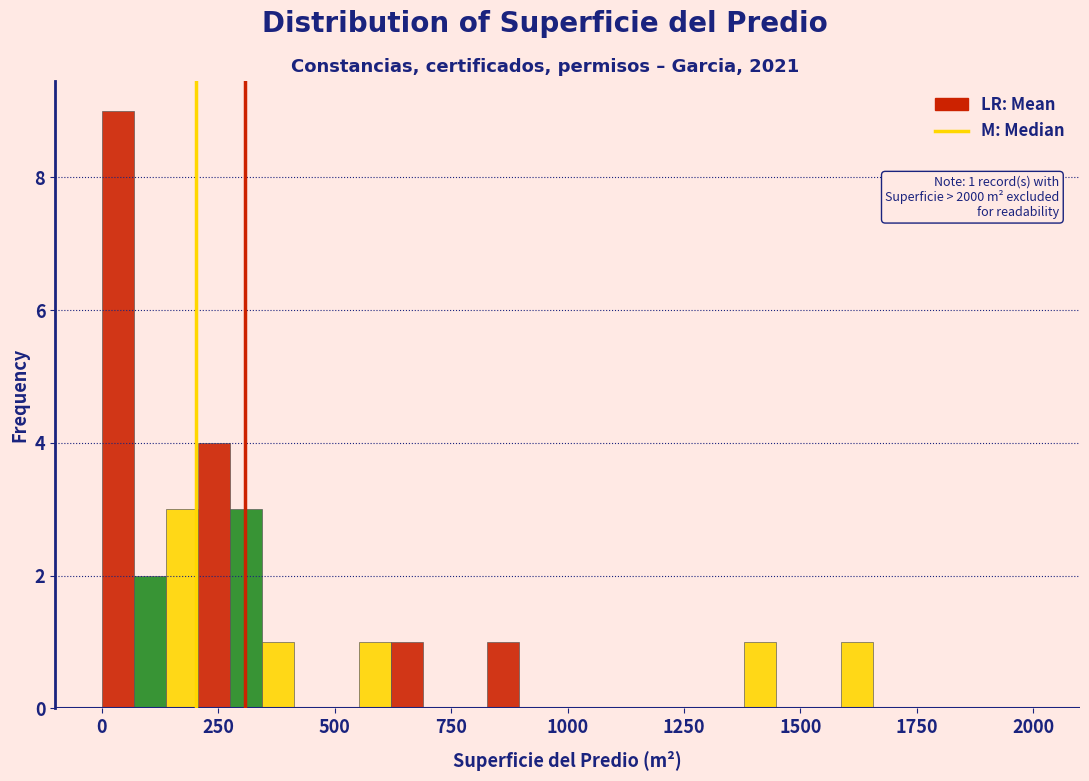

Around what value on the x-axis is the tallest bar? Give the approximate position of its centre, as read against the axis.

50